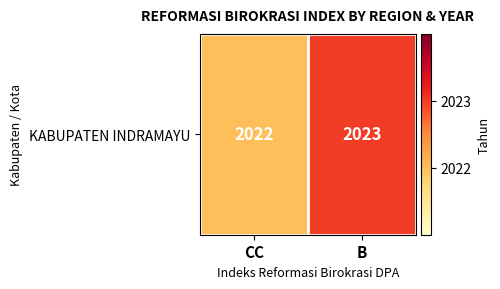

Which has a higher value, B or CC?

B